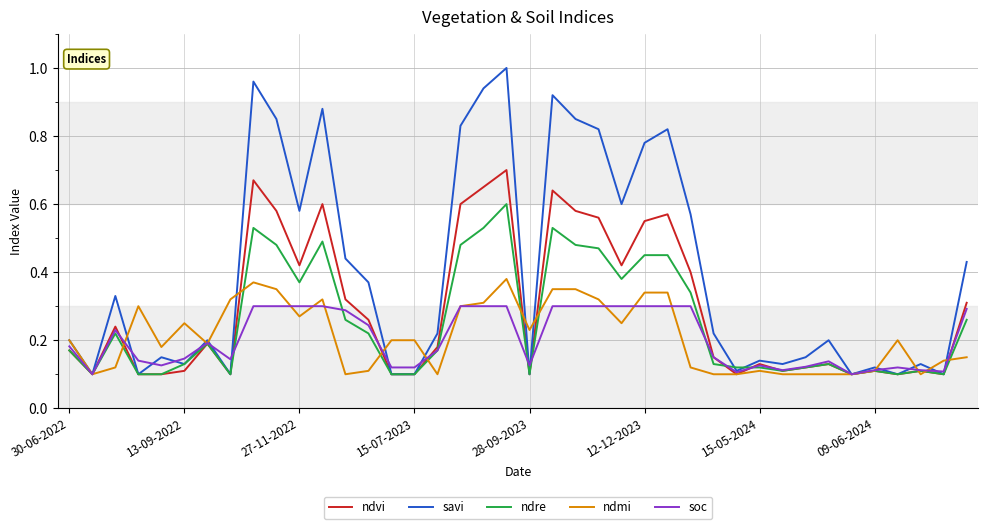

Which series has the largest total across all categories?

savi